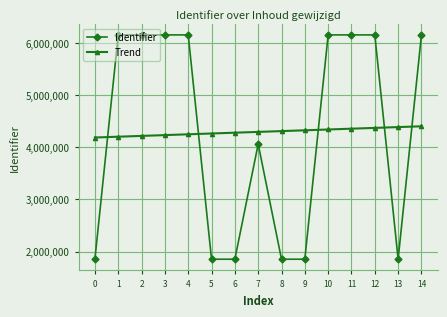

At how many categories does at least one series exceed 2439002?

15